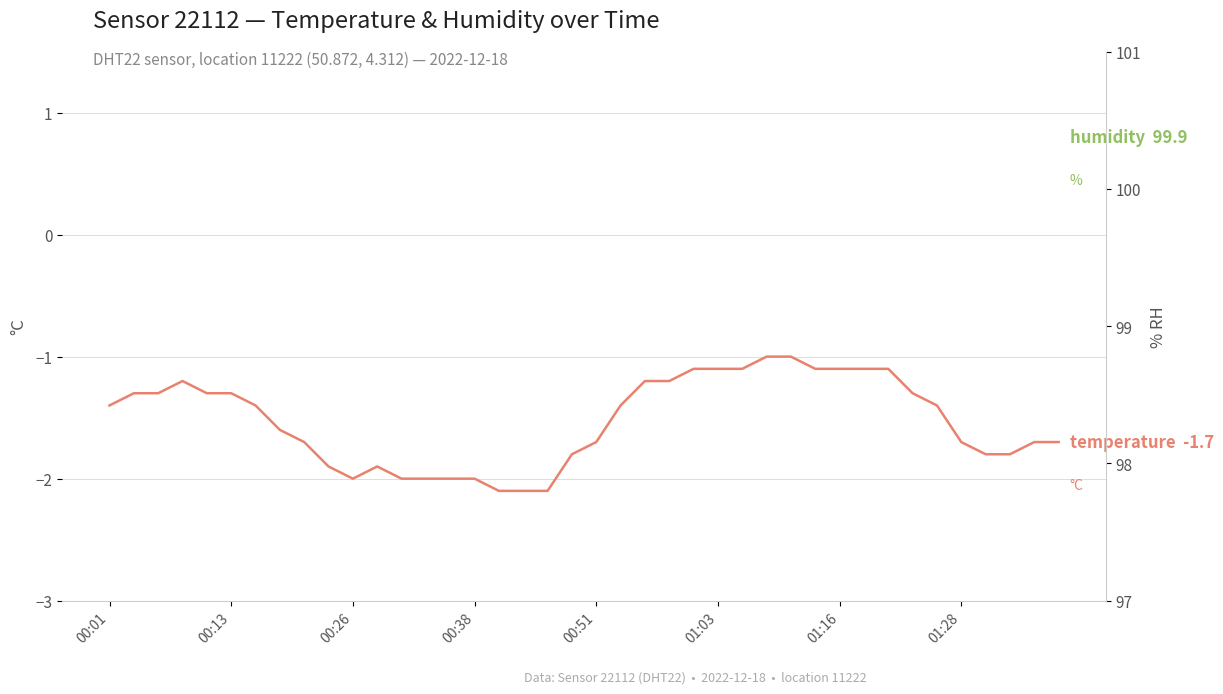

What is the total value across all series at 39?

98.2